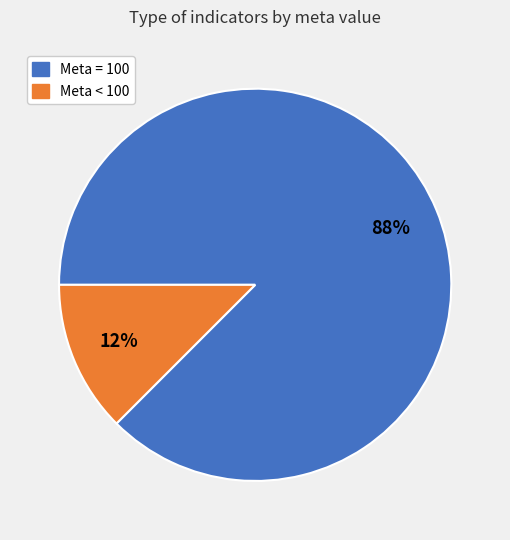

Is there any slice that represents more than half of the pie?

Yes